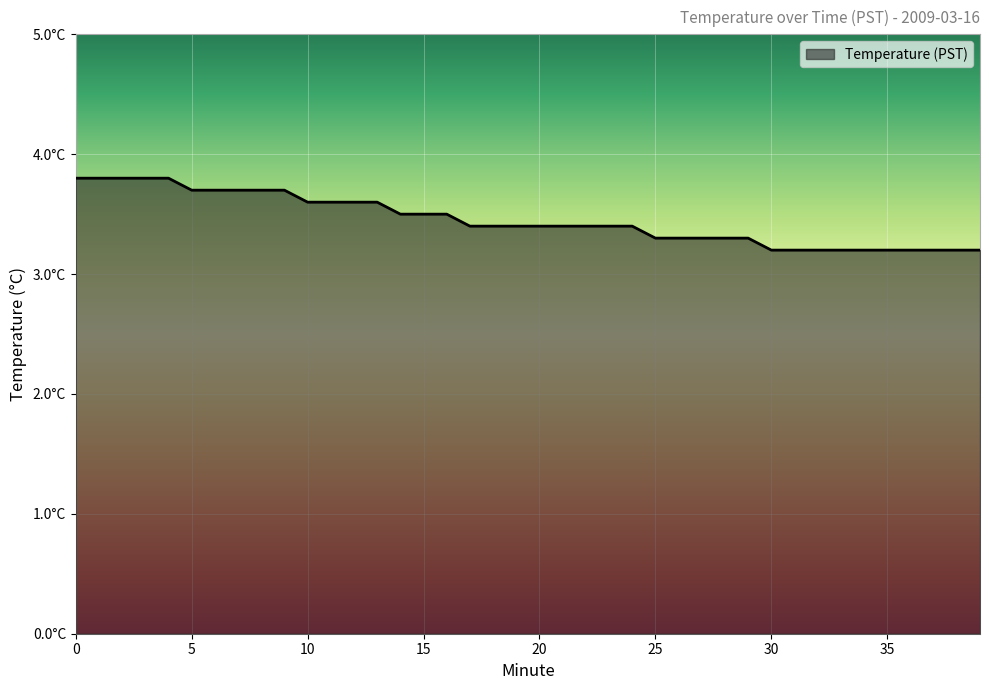

List the labels in order of value, largest first.

0, 1, 2, 3, 4, 5, 6, 7, 8, 9, 10, 11, 12, 13, 14, 15, 16, 17, 18, 19, 20, 21, 22, 23, 24, 25, 26, 27, 28, 29, 30, 31, 32, 33, 34, 35, 36, 37, 38, 39